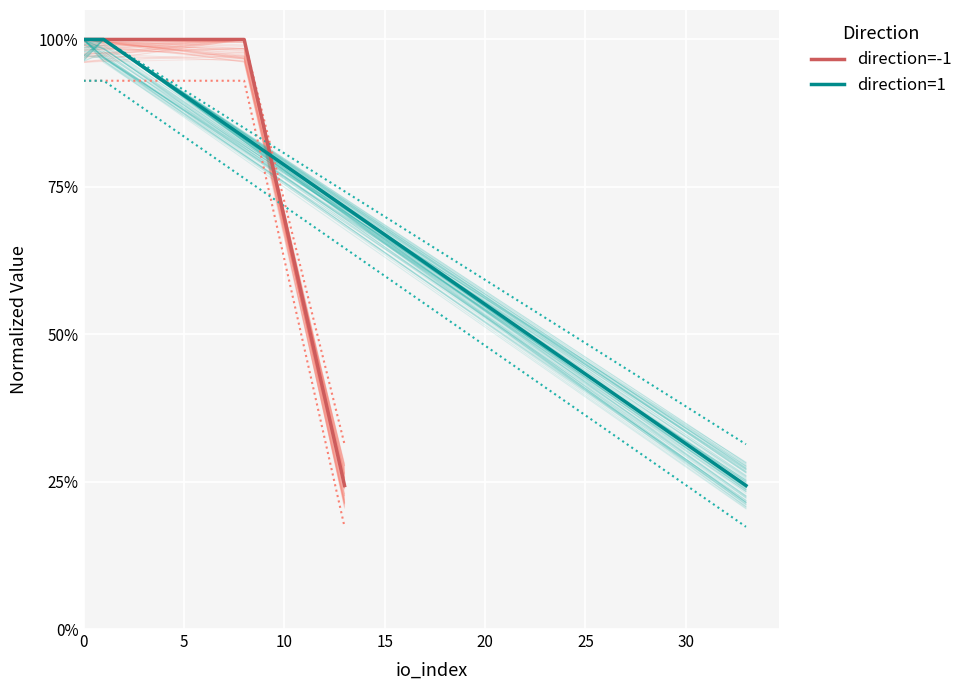

What is the average value of the direction=1 series?

0.7